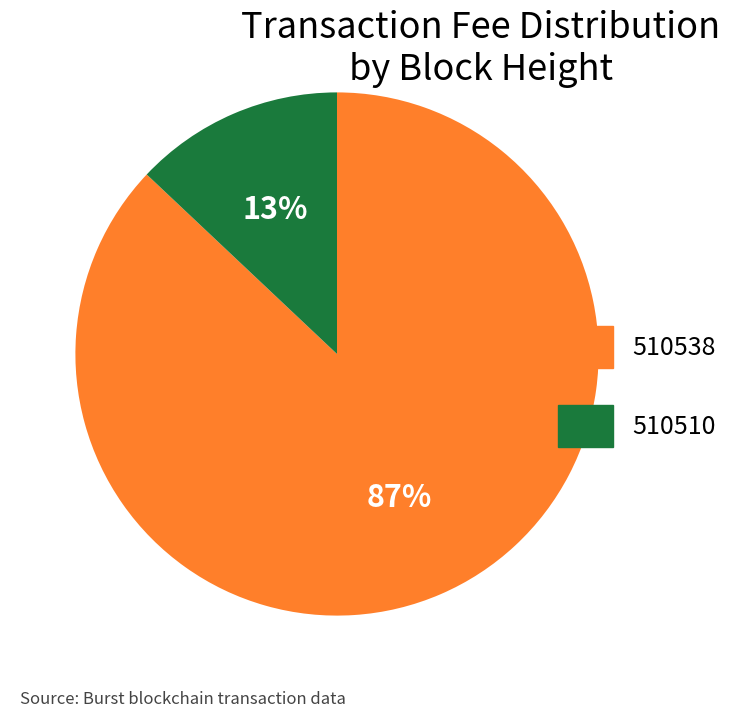

Between 510538 and 510510, which is larger?

510538